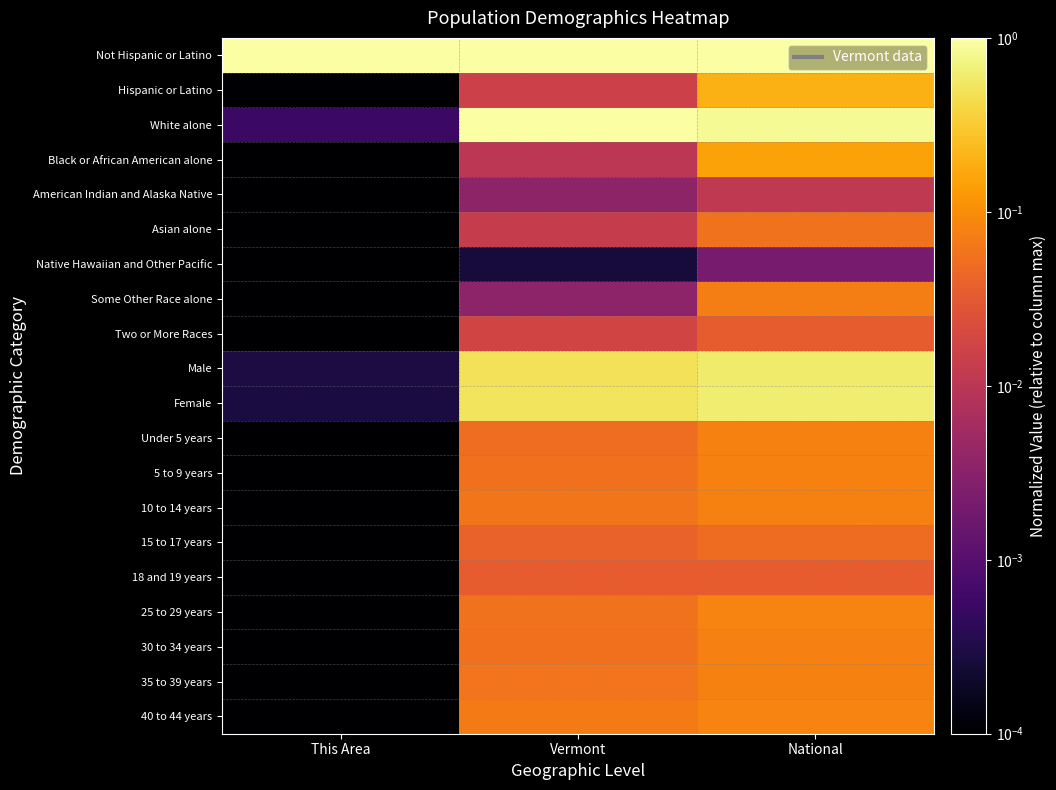

Which label corresponds to the smallest value in the chart?

This Area